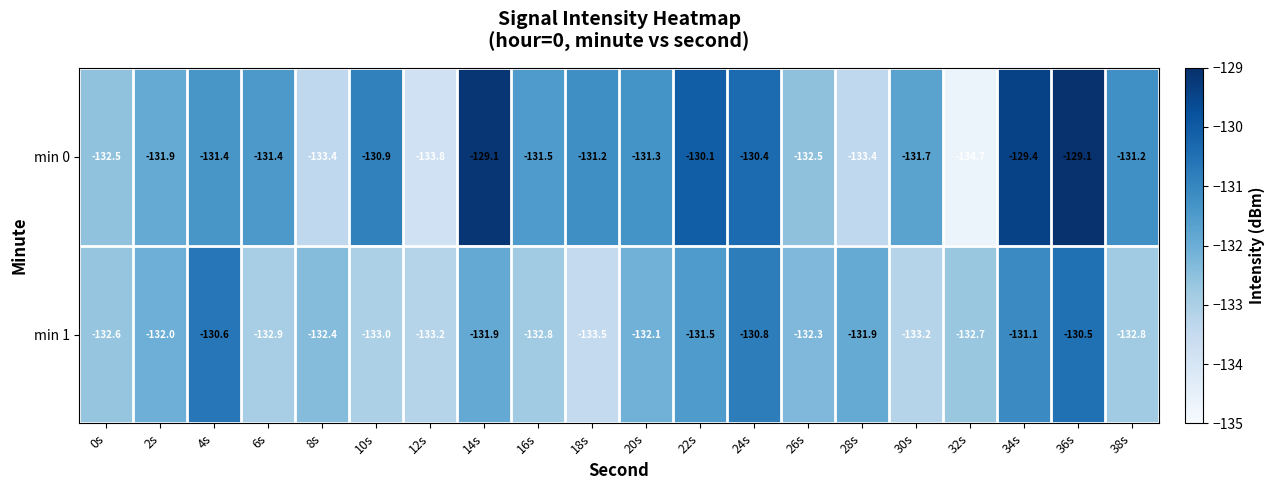

The min 0 series shows -190.0 at 12s. True or false?

False